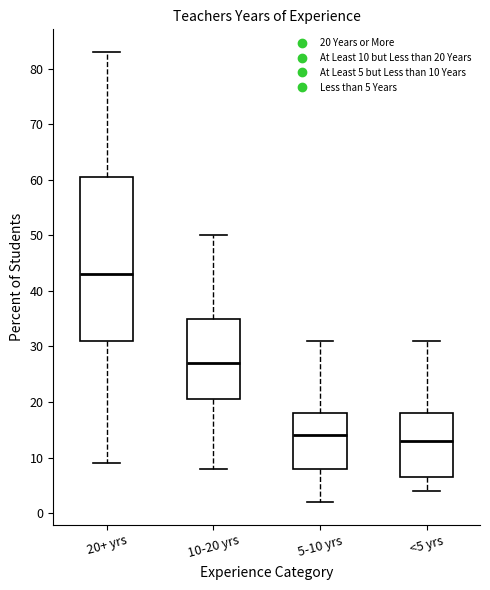

Which box has the lowest median line?

<5 yrs